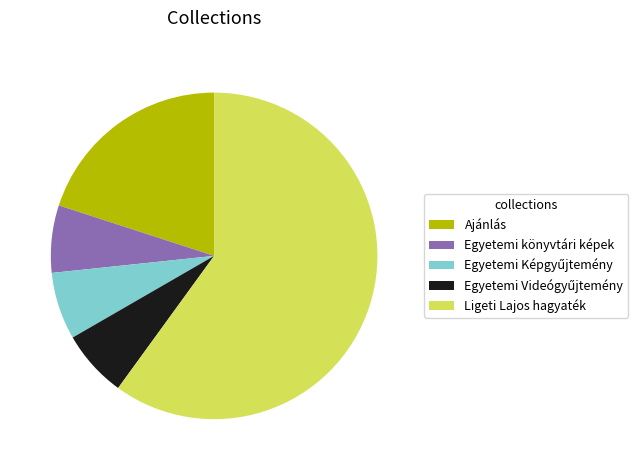

Which category has the biggest portion of the pie?

Ligeti Lajos hagyaték